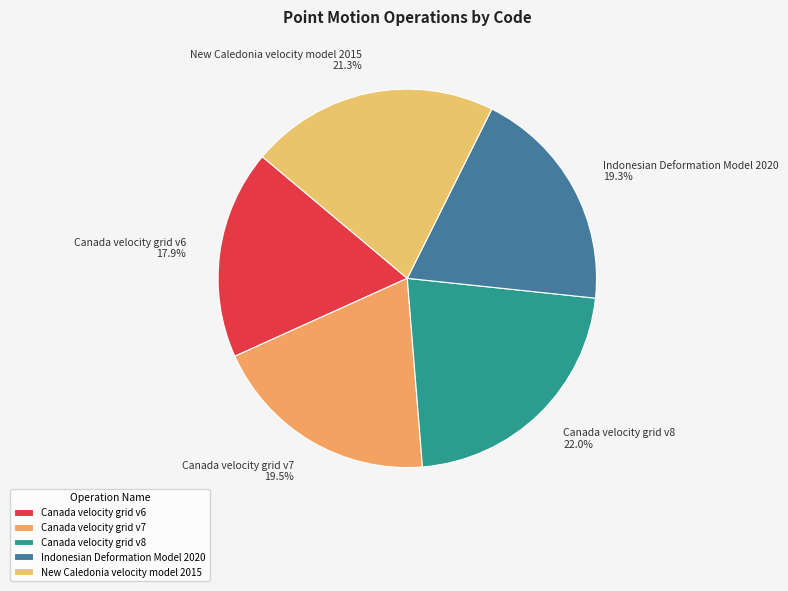

What percentage is NOT represented by Canada velocity grid v7?

80.5%